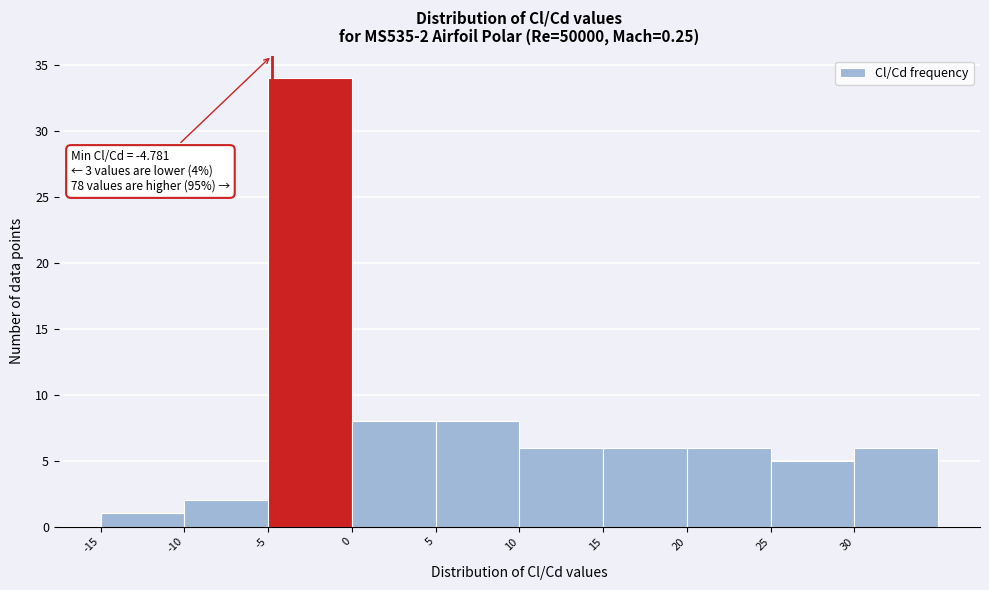

Over which range of the x-axis is the bar tallest?

-5 to 0